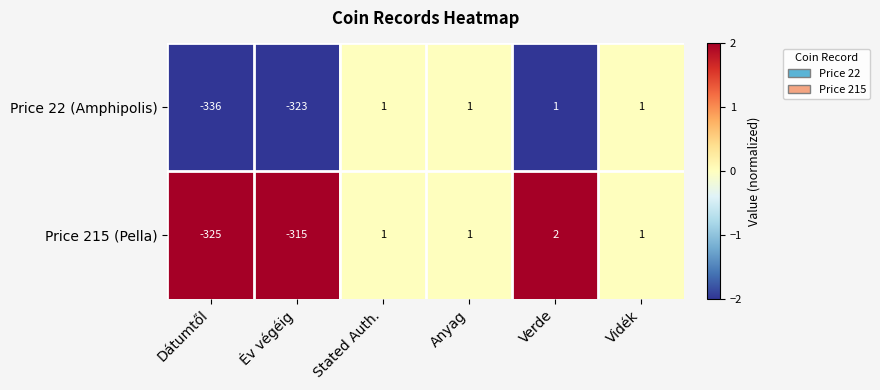

List the series in order of their peak value, highest first.

Price 215 (Pella), Price 22 (Amphipolis)